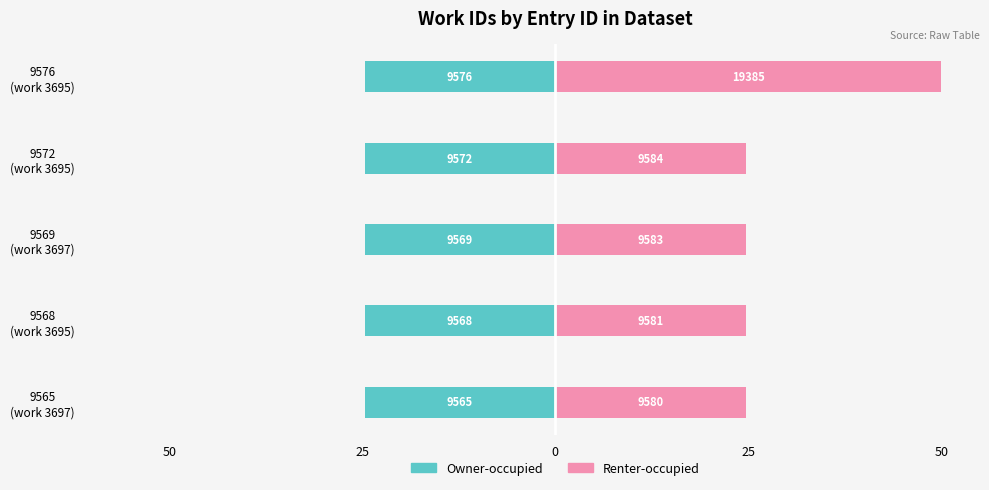

The value of Owner-occupied at 9568 (work 3695) is -24.7. True or false?

True